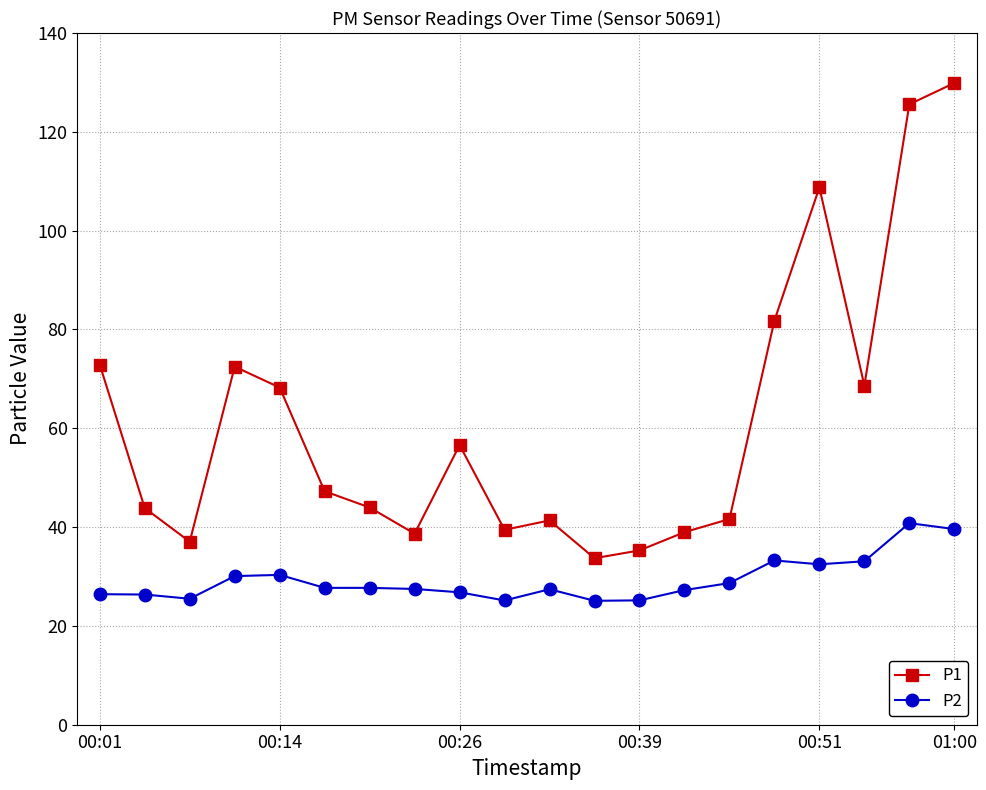

Which series has the widest spread of values?

P1